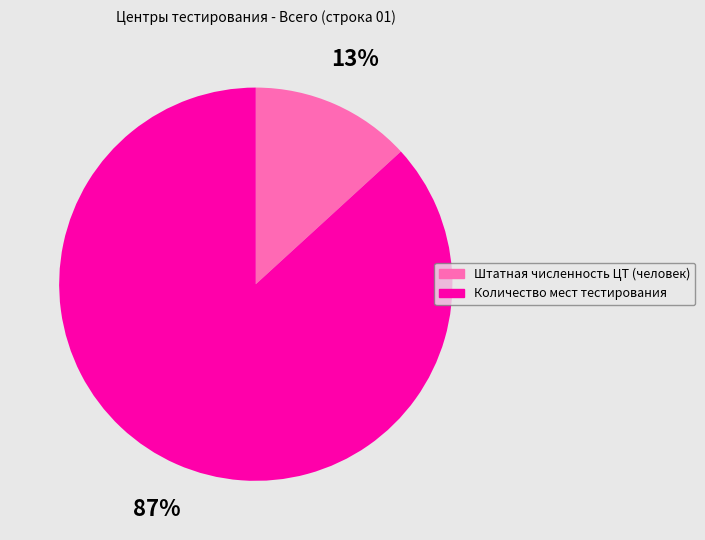

To the nearest percent, what is the difference between the largest and smallest slice percentages?

74%